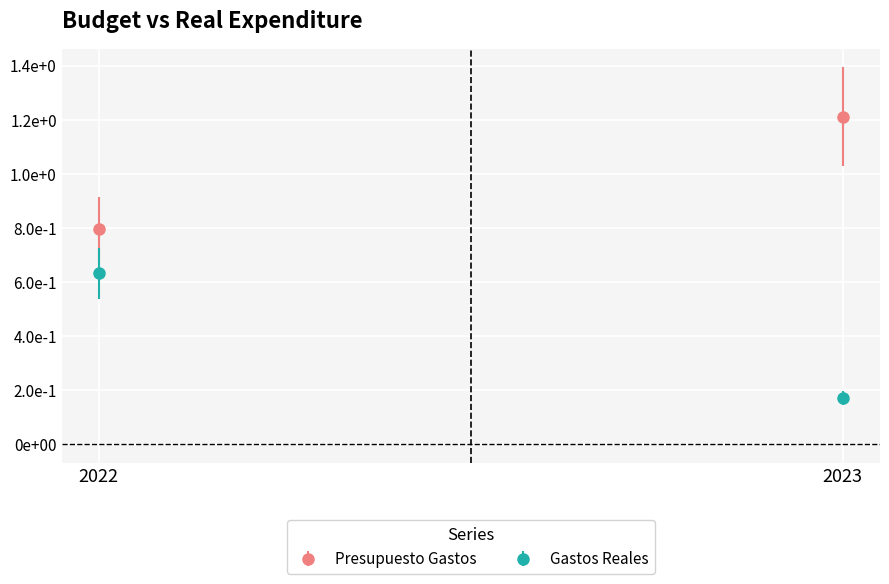

At how many categories does at least one series exceed 630785?

2